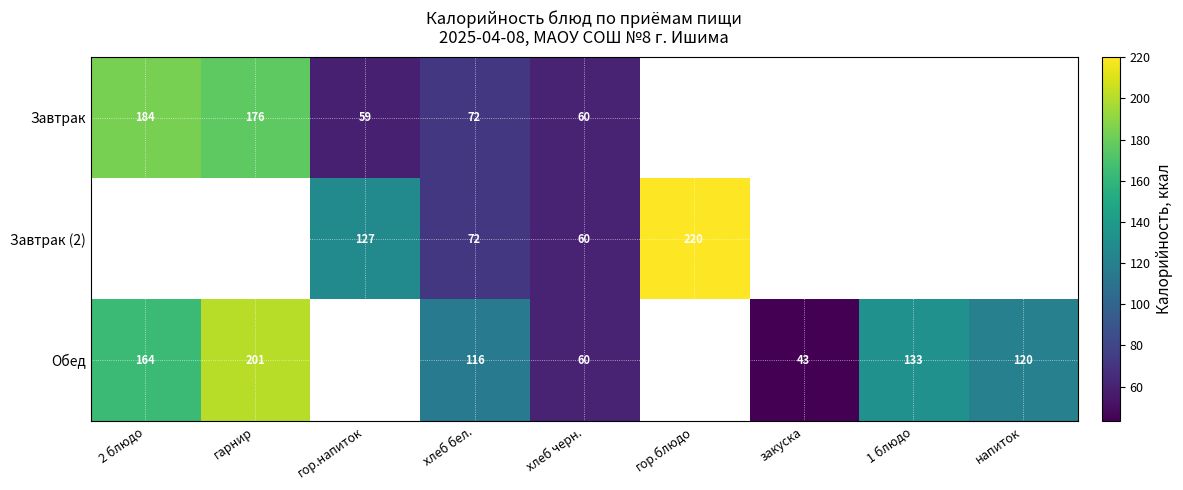

What is the total value across all series at хлеб черн.?

180